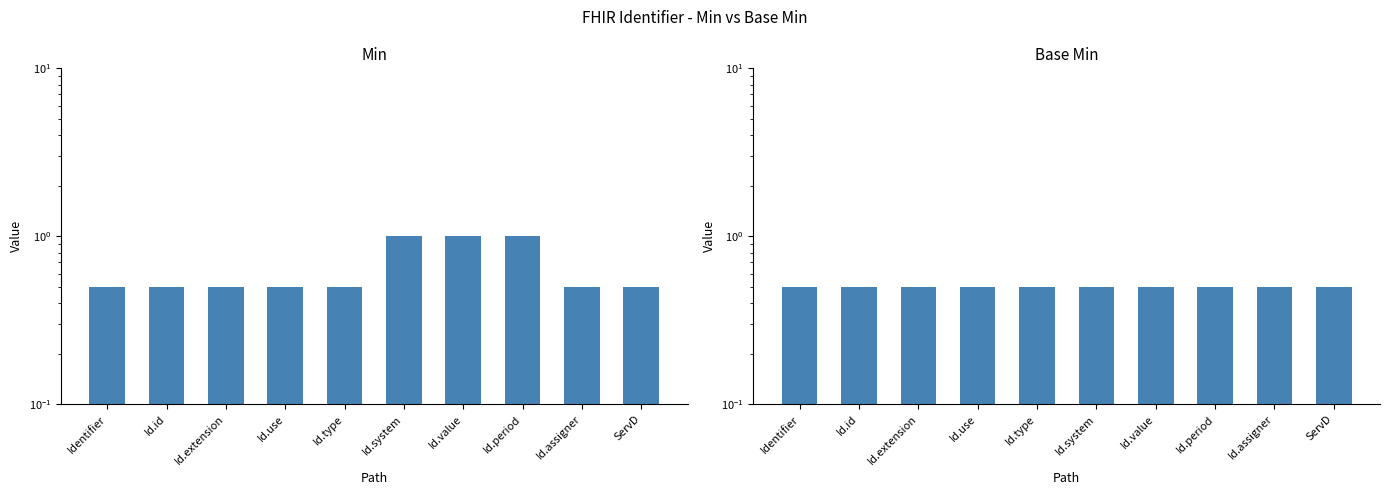

Which series has the largest range (max minus min)?

Min